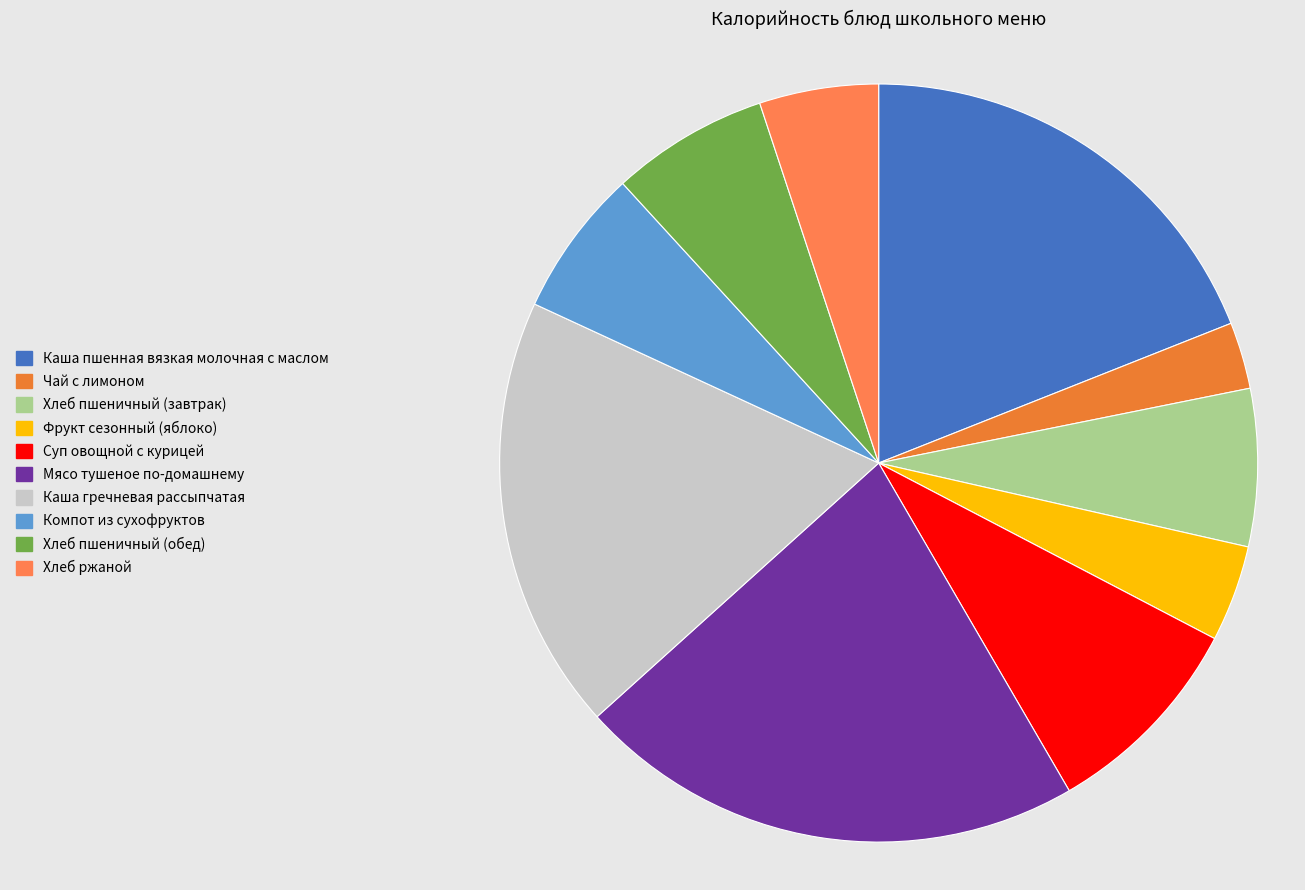

Count the number of slices in the pie.

10